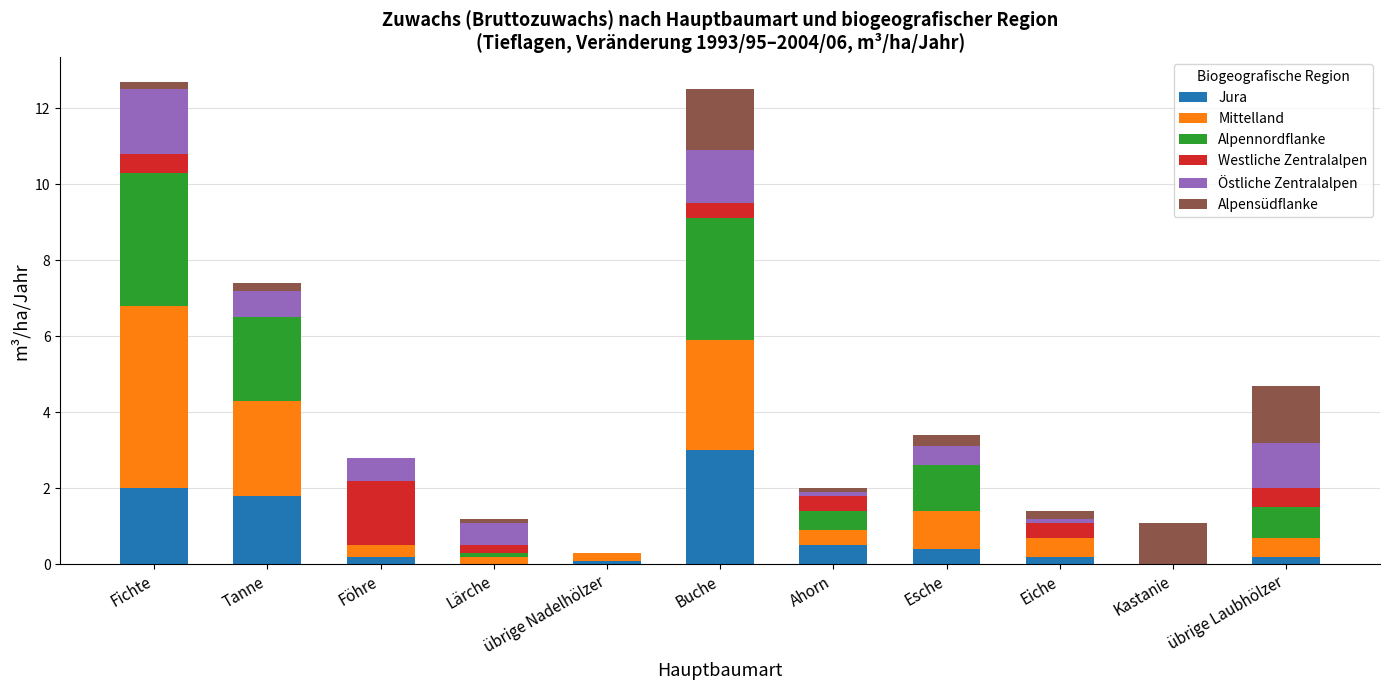

At which label does Jura reach its peak?

Buche